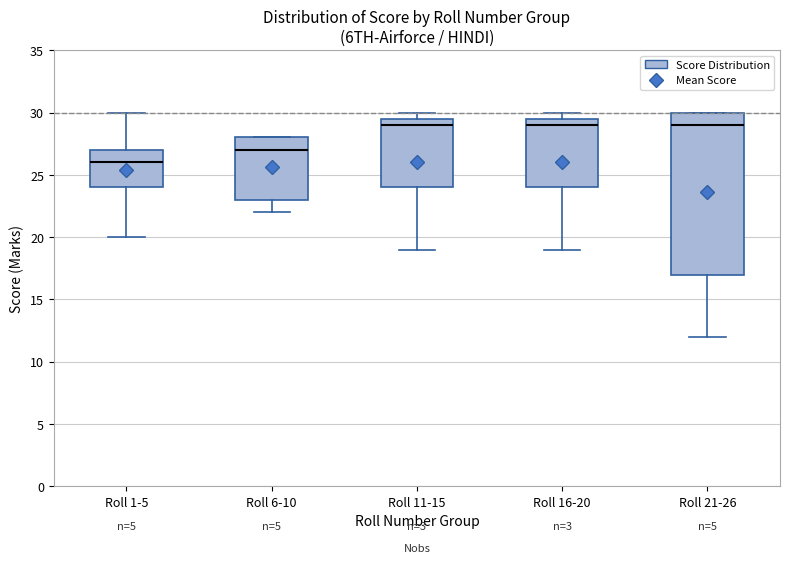

Reading left to right, read every box against the y-axis: the position of its median line, the range the box covers, and the ends of its whiskers. The values are not printed on the chart, so give them approximately, as read against the axis.

Roll 1-5: median 26.0, box 24.0 to 27.0, whiskers 20.0 to 30.0
Roll 6-10: median 27.0, box 23.0 to 28.0, whiskers 22.0 to 28.0
Roll 11-15: median 29.0, box 24.0 to 29.5, whiskers 19.0 to 30.0
Roll 16-20: median 29.0, box 24.0 to 29.5, whiskers 19.0 to 30.0
Roll 21-26: median 29.0, box 17.0 to 30.0, whiskers 12.0 to 30.0